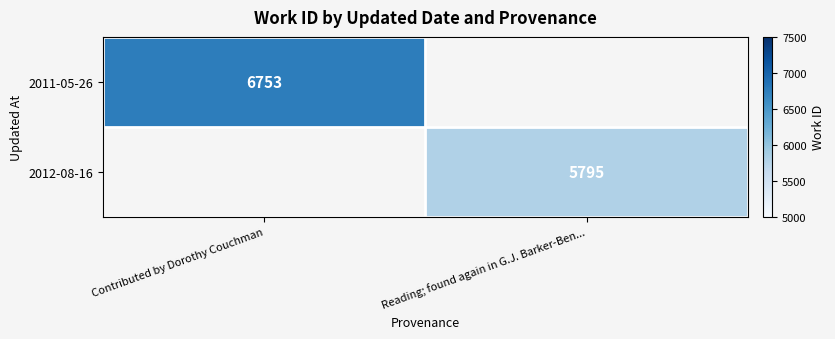

Between Reading; found again in G.J. Barker-Ben... and Contributed by Dorothy Couchman, which is larger?

Contributed by Dorothy Couchman